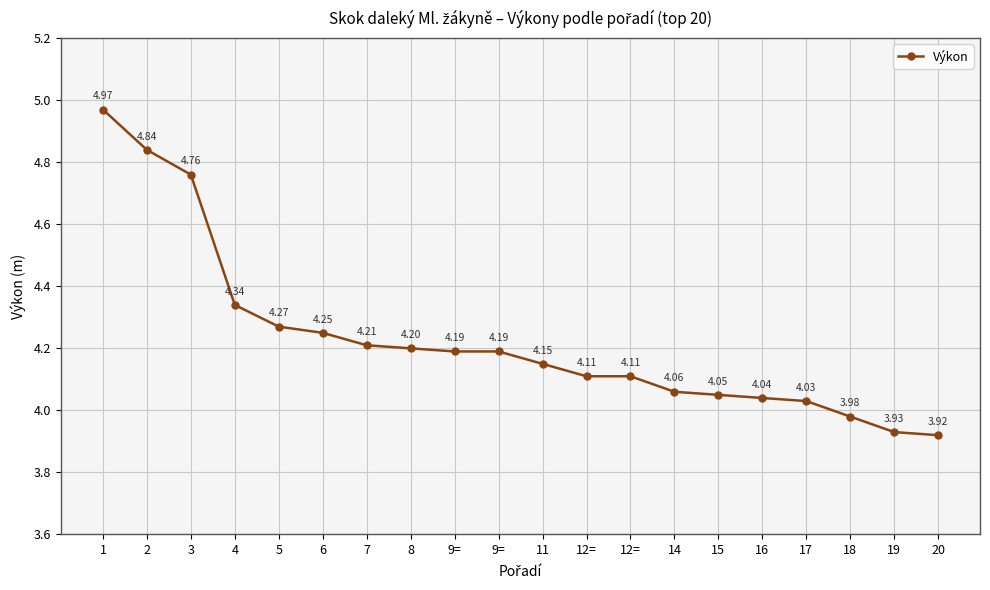

What is the difference between the second highest and minimum values?

0.9